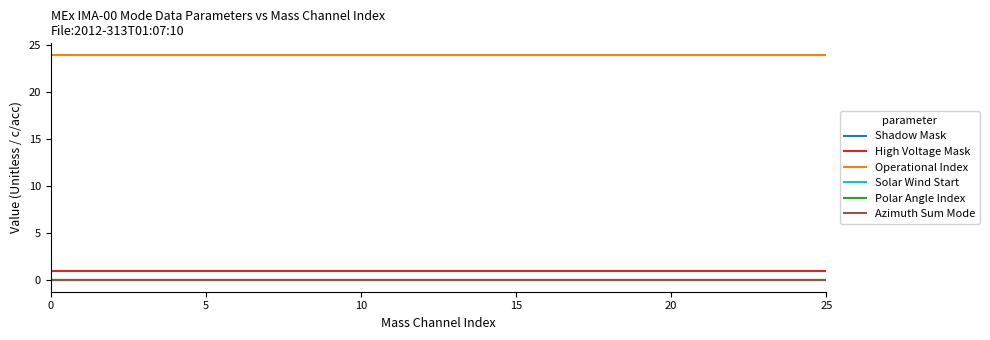

Which has a higher value, 10 or 15?

10